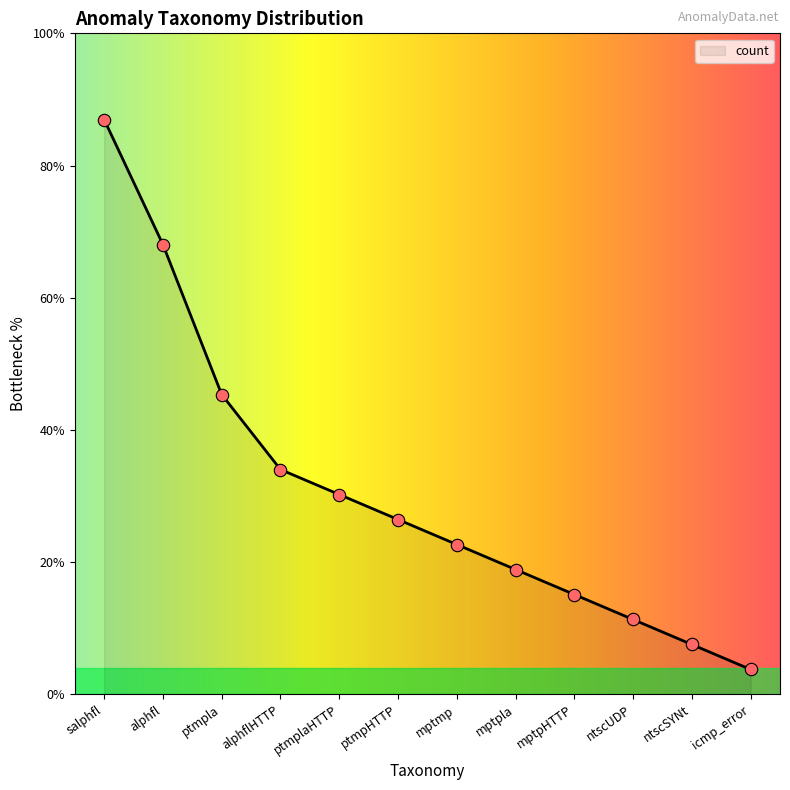

Approximately how many times larger is the value at alphflHTTP compared to mptmp?

1.5